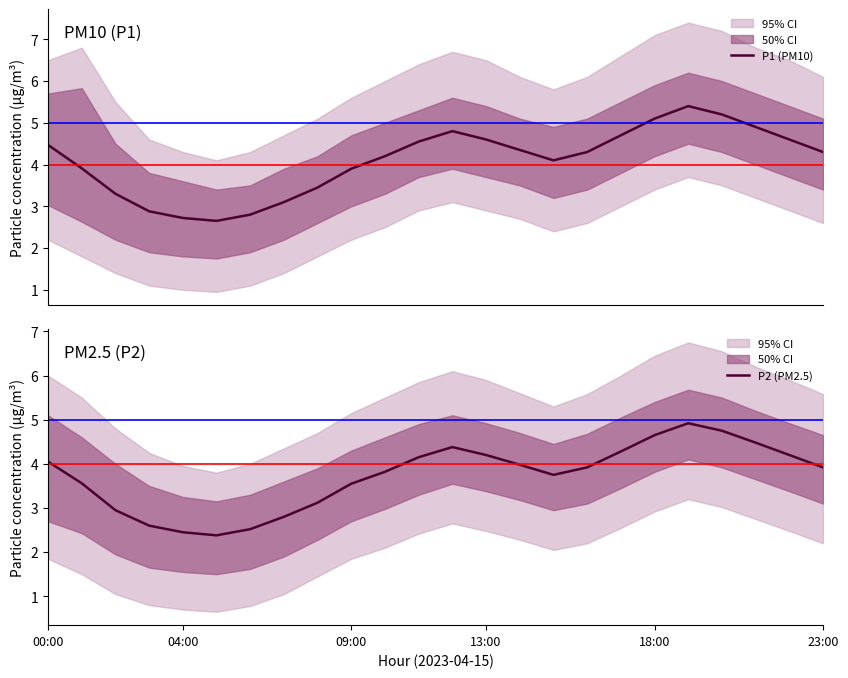

At 22, list the series in order from smallest to largest.

P2 (PM2.5), P1 (PM10)